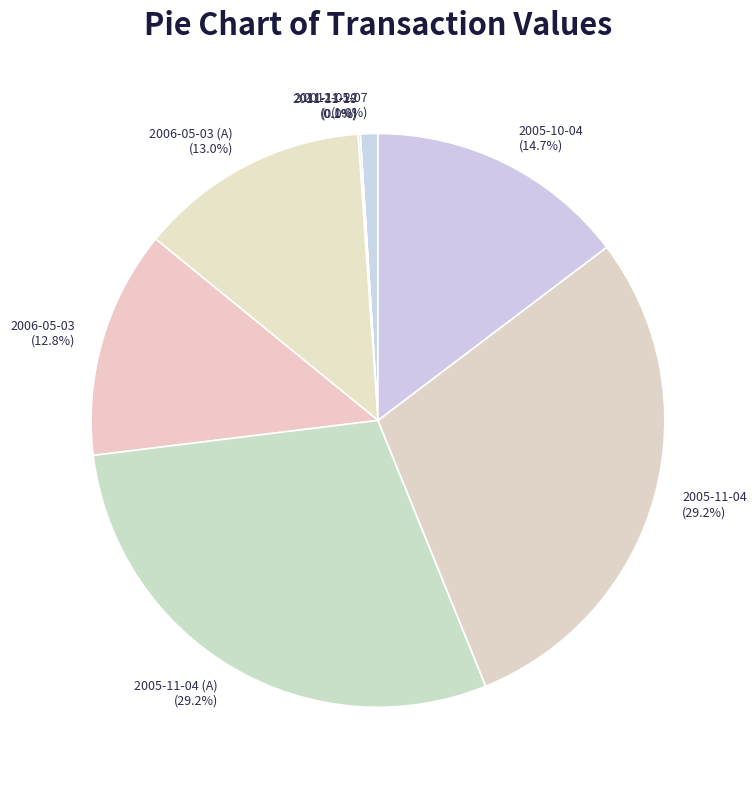

Is there any slice that represents more than half of the pie?

No